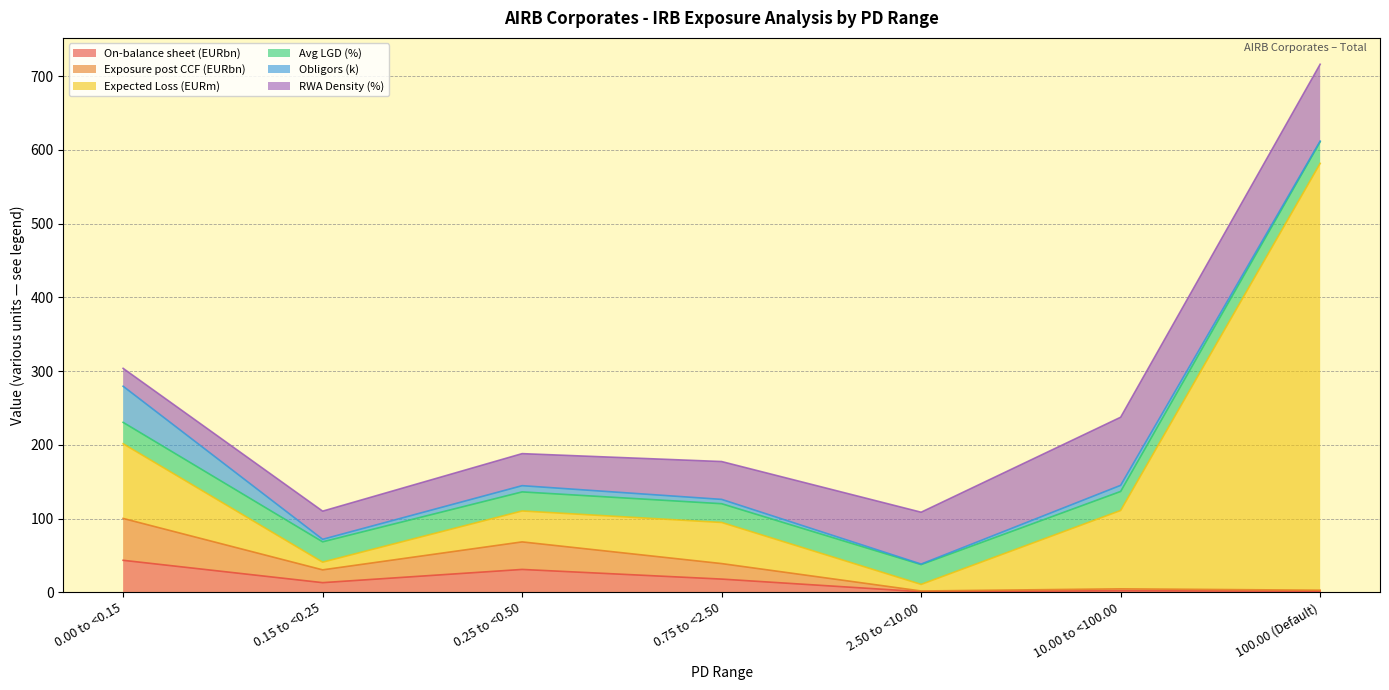

What is the label of the 6th point from the left?

10.00 to <100.00